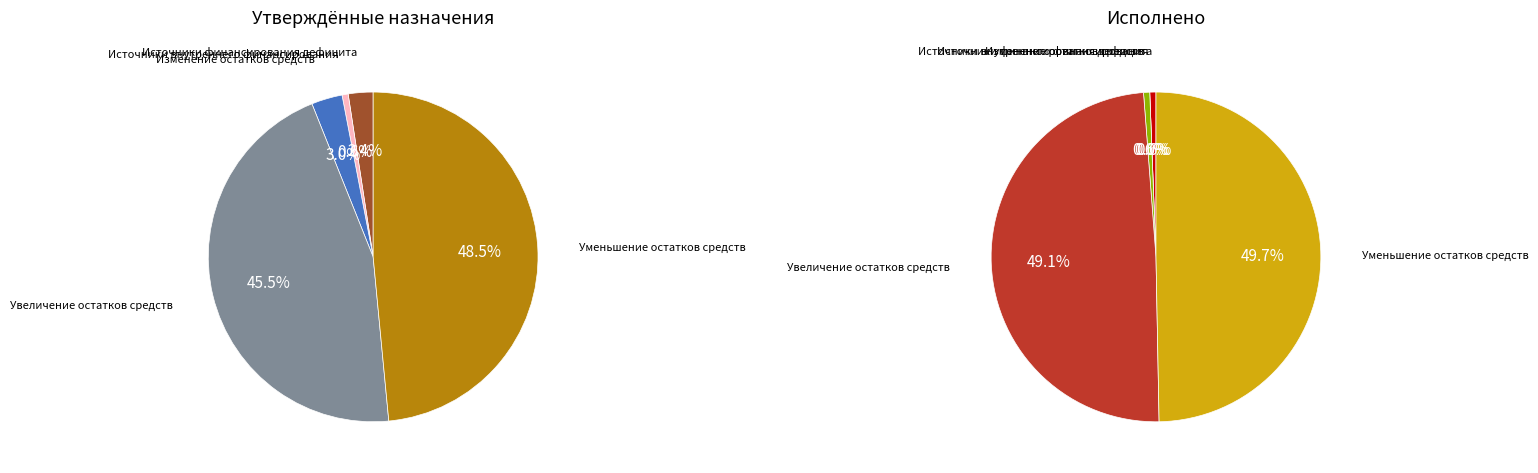

The Источники внутреннего финансирования slice represents 1% of the pie. True or false?

False